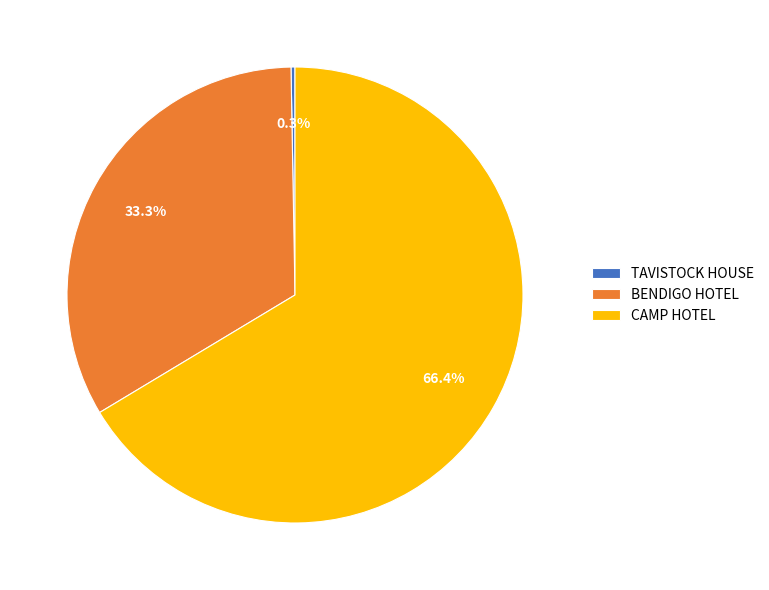

To the nearest percent, what is the difference between the largest and smallest slice percentages?

66%